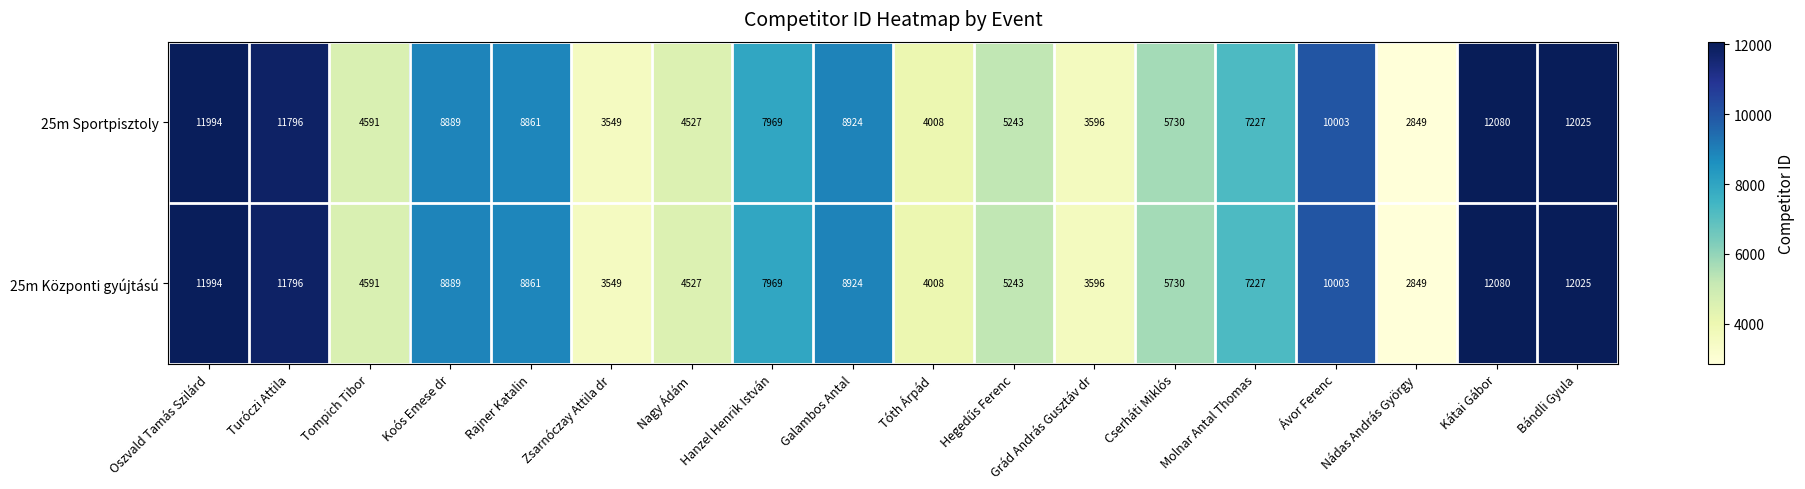

At which category is the sum across all series the highest?

Kátai Gábor